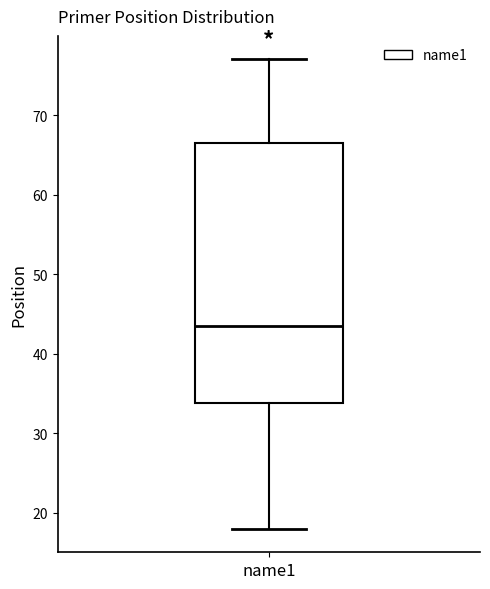

Read this box plot against the y-axis: the position of the median line, the range covered by the box, and the ends of both whiskers. The values are not printed on the chart, so give them approximately, as read against the axis.

median 44, box 34 to 67, whiskers 18 to 77